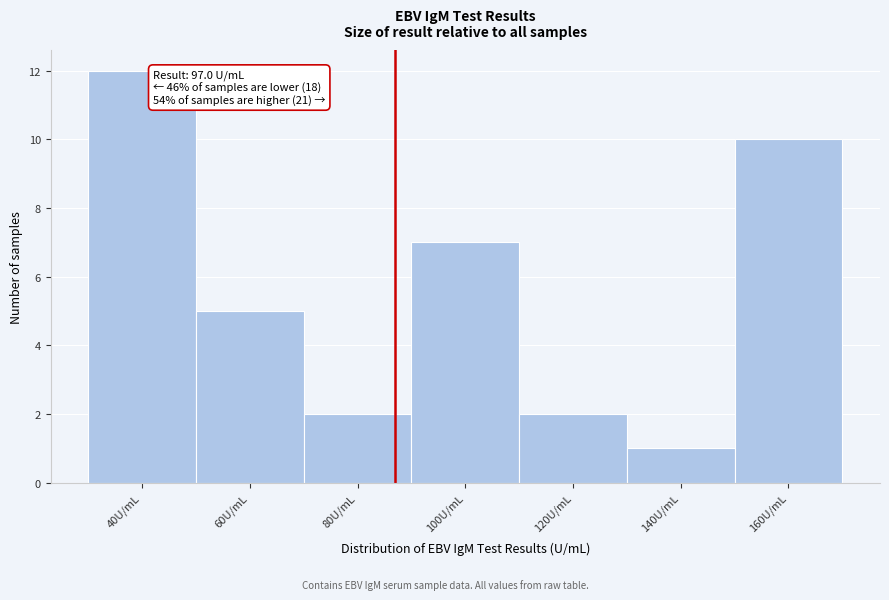

Reading right to left, what are all the values shown in this chart?

160U/mL=10	140U/mL=1	120U/mL=2	100U/mL=7	80U/mL=2	60U/mL=5	40U/mL=12